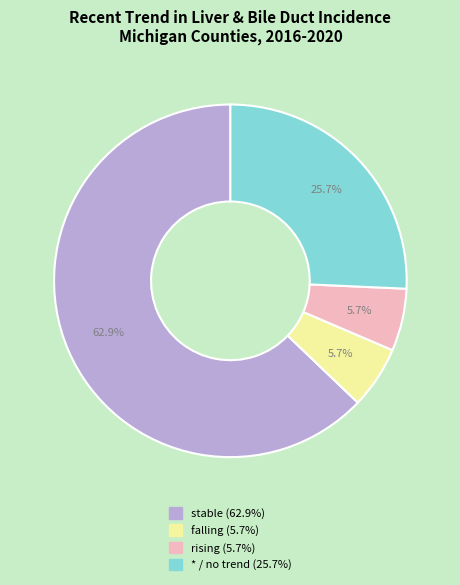

Which slice is the largest?

stable